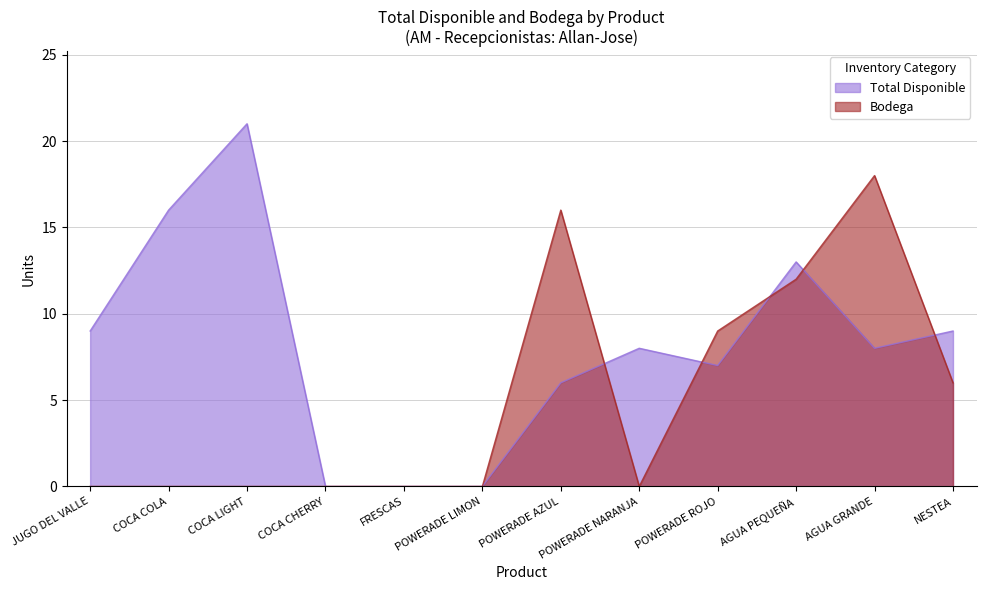

Is the value of Total Disponible at COCA LIGHT greater than the value of Bodega at POWERADE NARANJA?

Yes